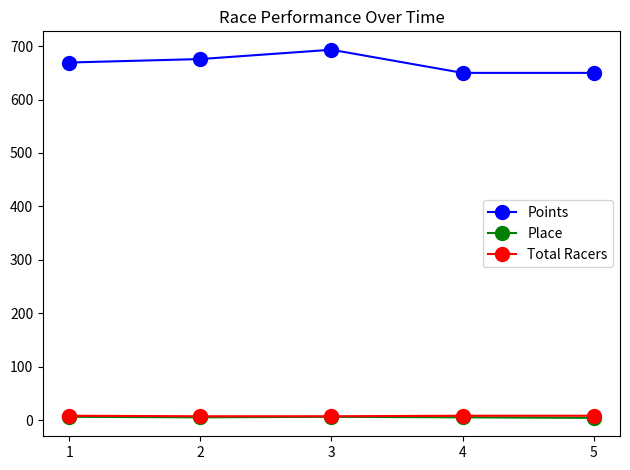

What is the value of the Points point at the 4th from the left?

650.0